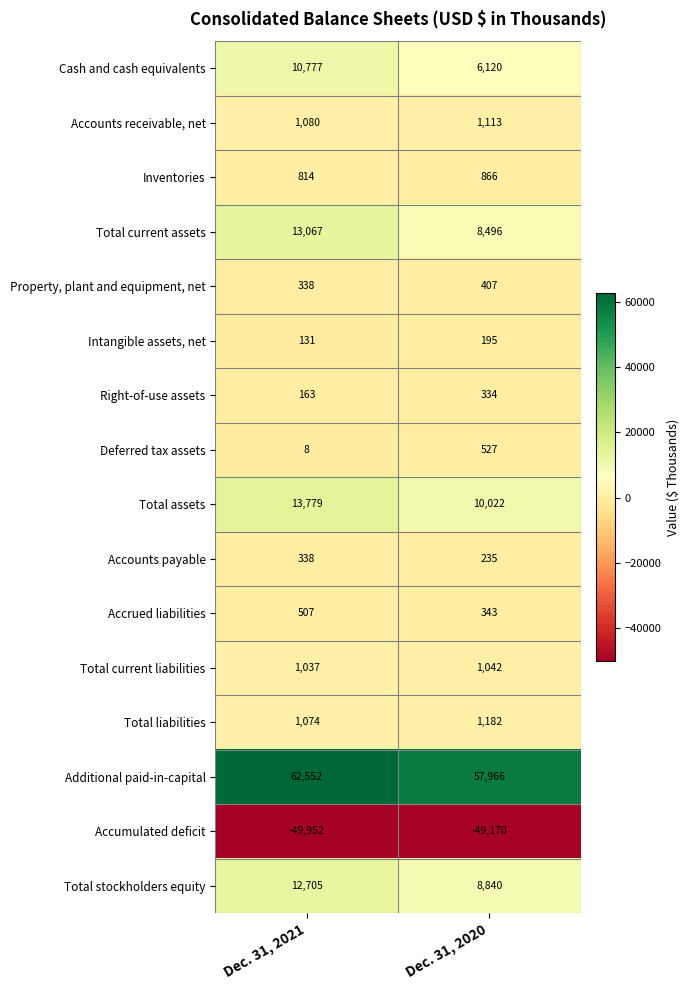

At which category is the sum across all series the highest?

Dec. 31, 2021